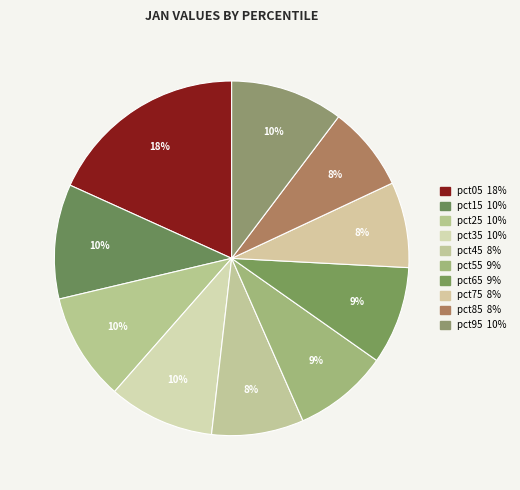

Is there any slice that represents more than half of the pie?

No